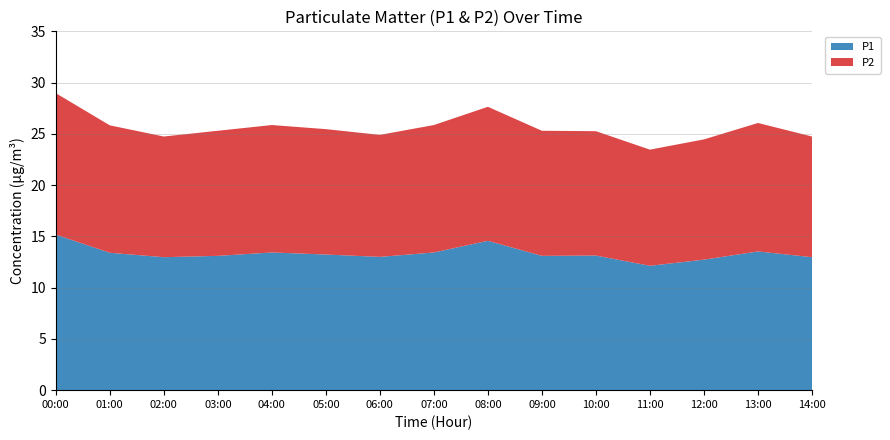

Reading left to right, what are all the values shown in this chart?

P1: 00:00=15.2	01:00=13.4	02:00=13.0	03:00=13.1	04:00=13.4	05:00=13.2	06:00=13.0	07:00=13.4	08:00=14.6	09:00=13.1	10:00=13.1	11:00=12.1	12:00=12.7	13:00=13.5	14:00=13.0
P2: 00:00=13.8	01:00=12.4	02:00=11.8	03:00=12.2	04:00=12.4	05:00=12.2	06:00=11.9	07:00=12.4	08:00=13.1	09:00=12.2	10:00=12.1	11:00=11.3	12:00=11.7	13:00=12.5	14:00=11.8